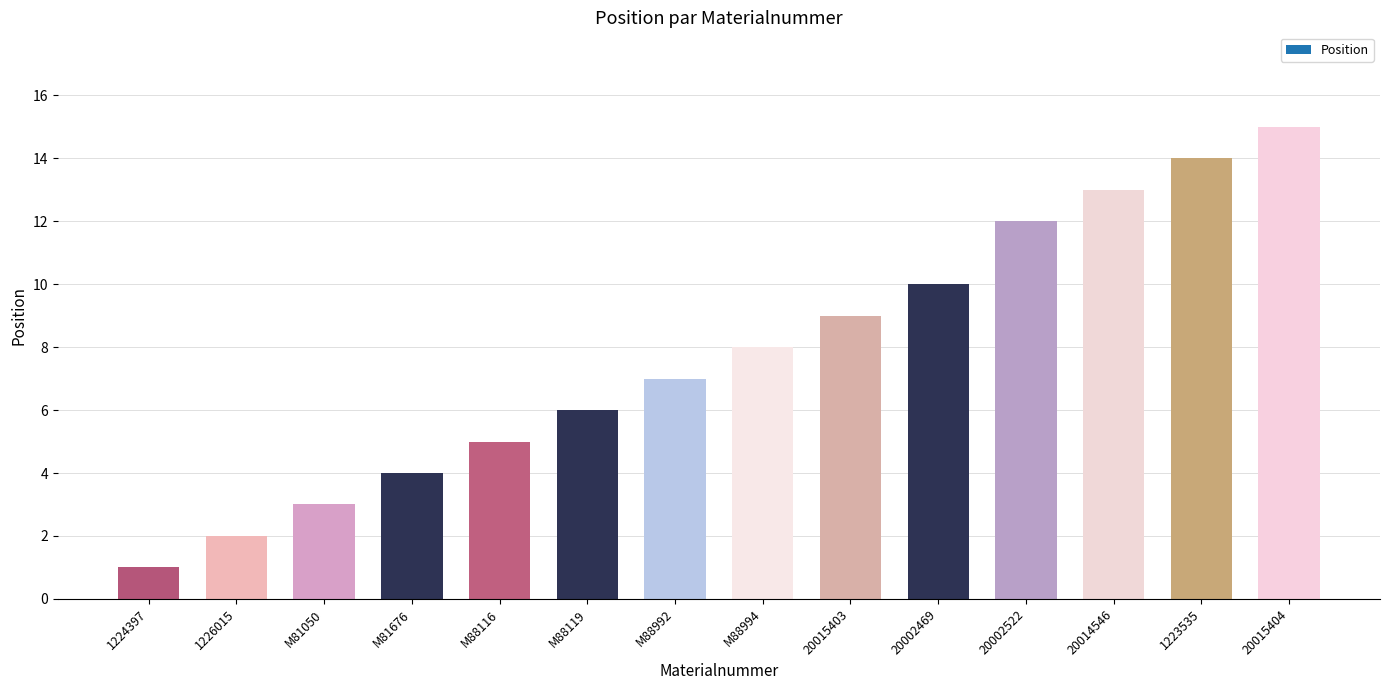

How many data points are less than 8?

7